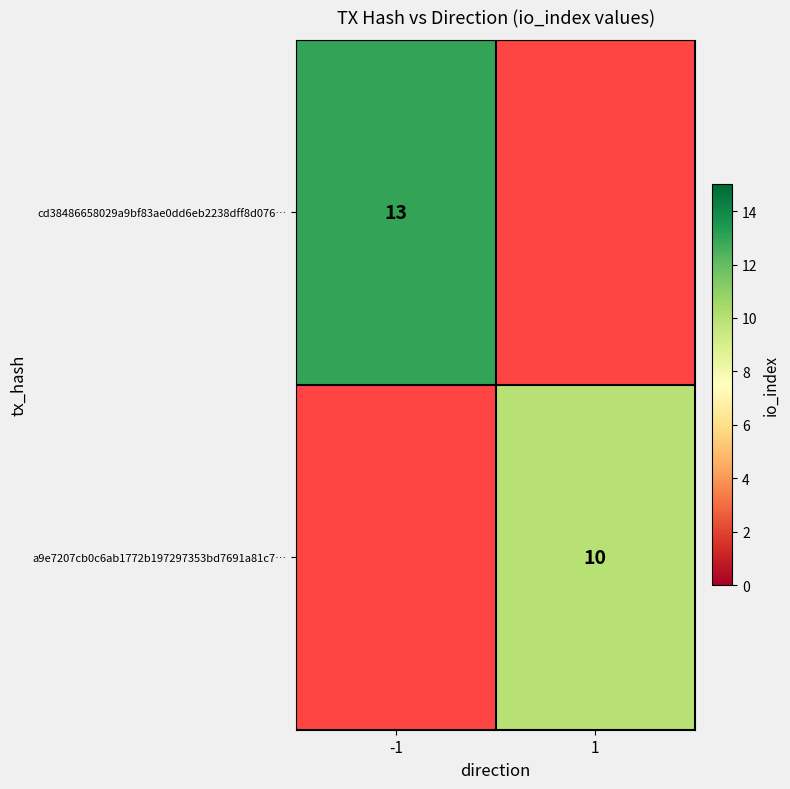

What is the greatest value displayed?

13.0